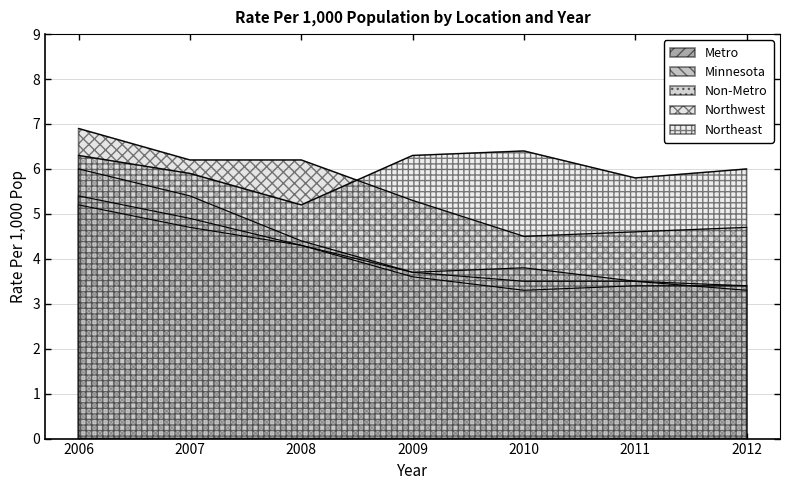

Where is Northeast nearest to the value 5?

2008